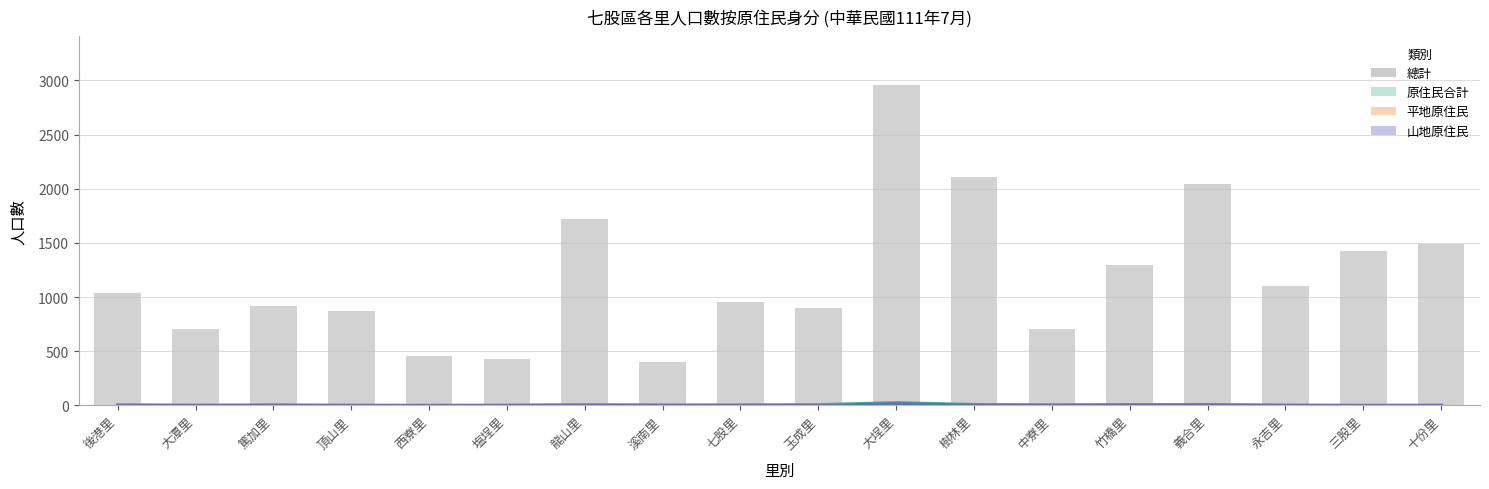

Rank the categories by value from lowest to highest.

溪南里, 塩埕里, 西寮里, 中寮里, 大潭里, 頂山里, 玉成里, 篤加里, 七股里, 後港里, 永吉里, 竹橋里, 三股里, 十份里, 龍山里, 義合里, 樹林里, 大埕里